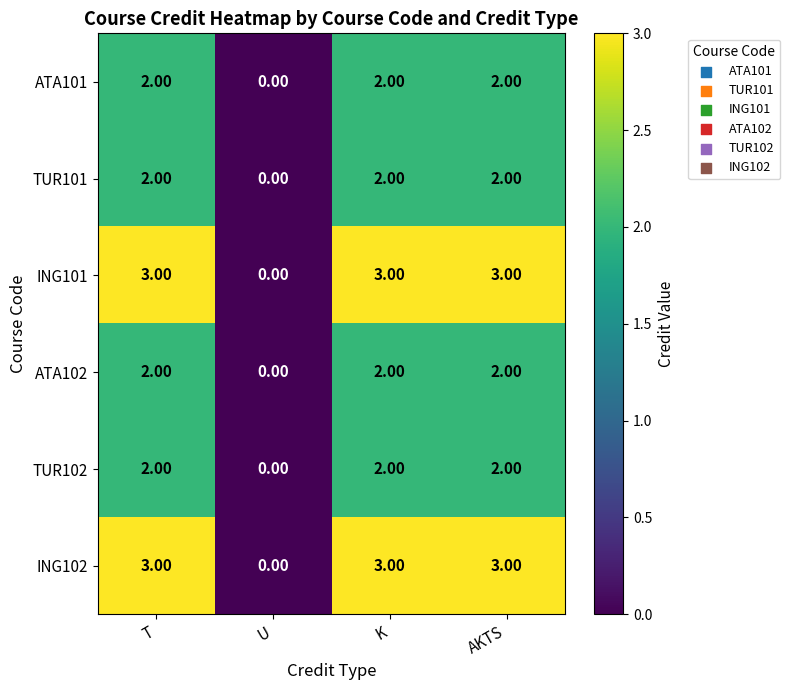

Where is ING102 nearest to the value 1?

U